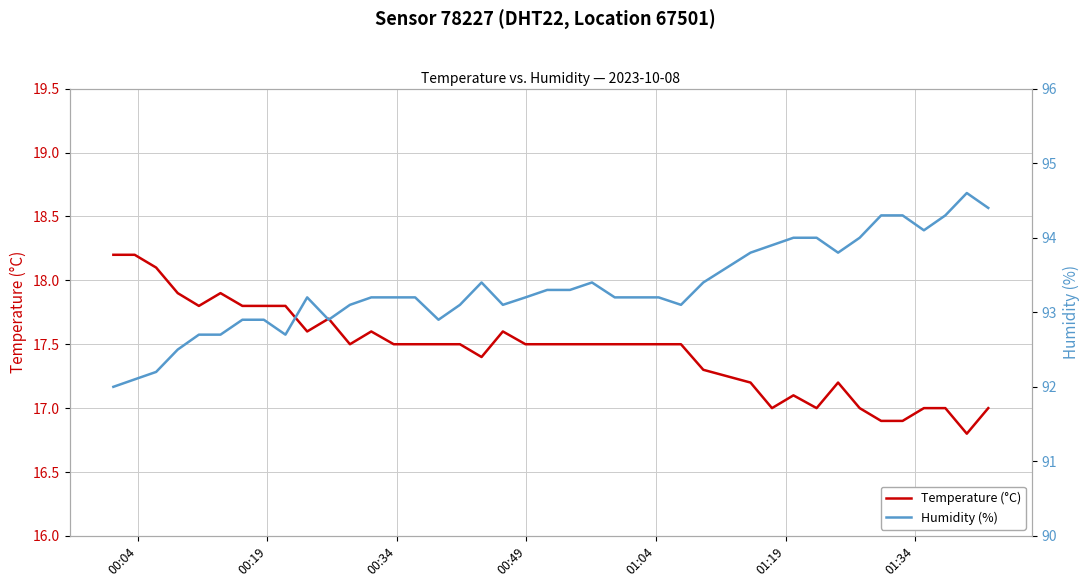

What is the minimum value for Temperature (°C)?

16.8